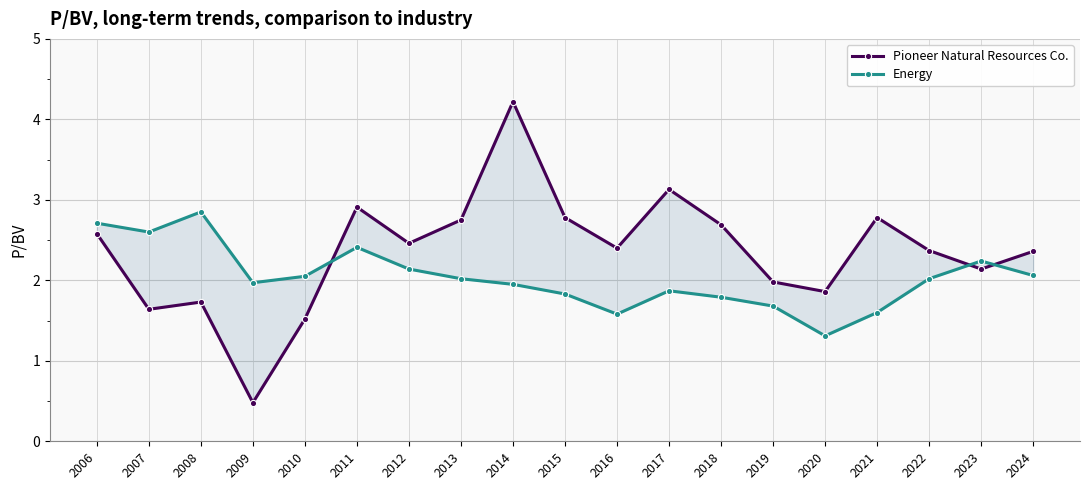

What is the value of the Energy point at the 6th from the left?

2.4